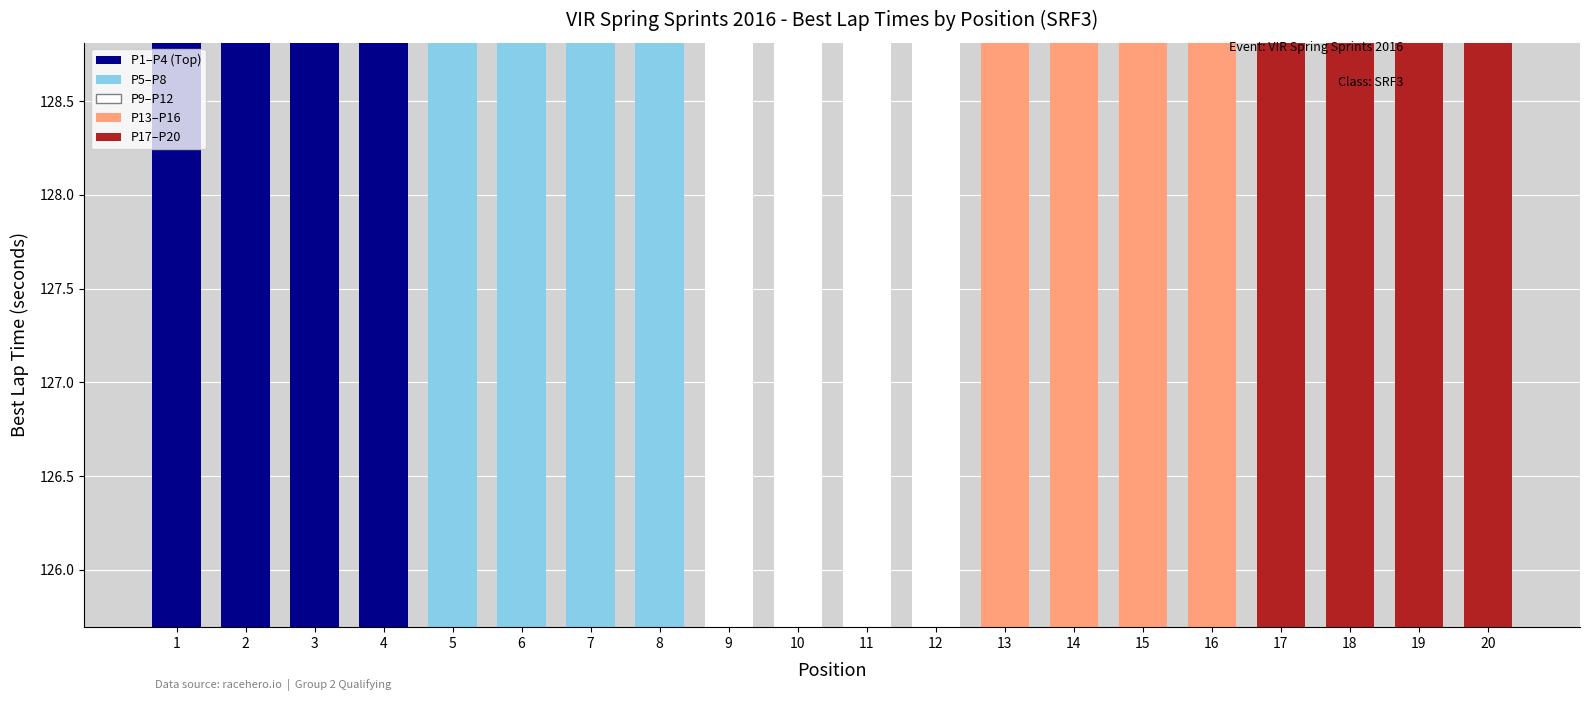

Rank the categories by value from lowest to highest.

1, 2, 3, 4, 5, 6, 7, 8, 9, 10, 11, 12, 13, 14, 15, 16, 17, 18, 19, 20